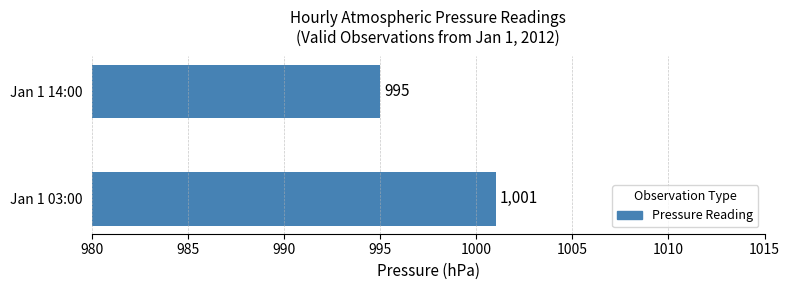

Does the chart contain stacked bars?

No